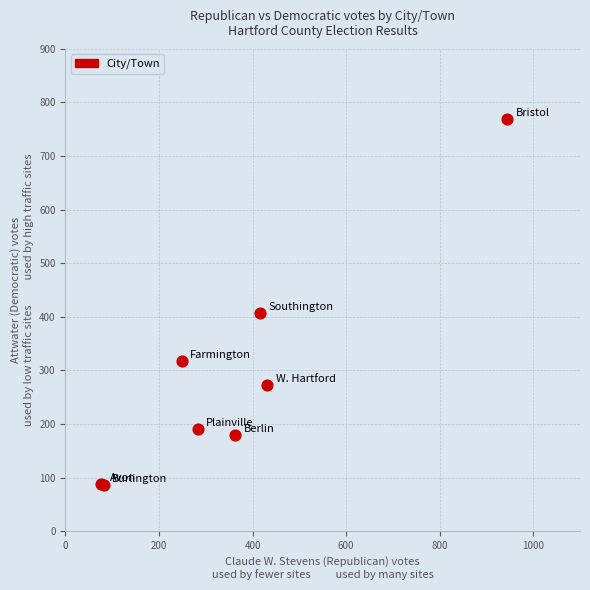

What Y value in the scatter plot is closest to 428?

408